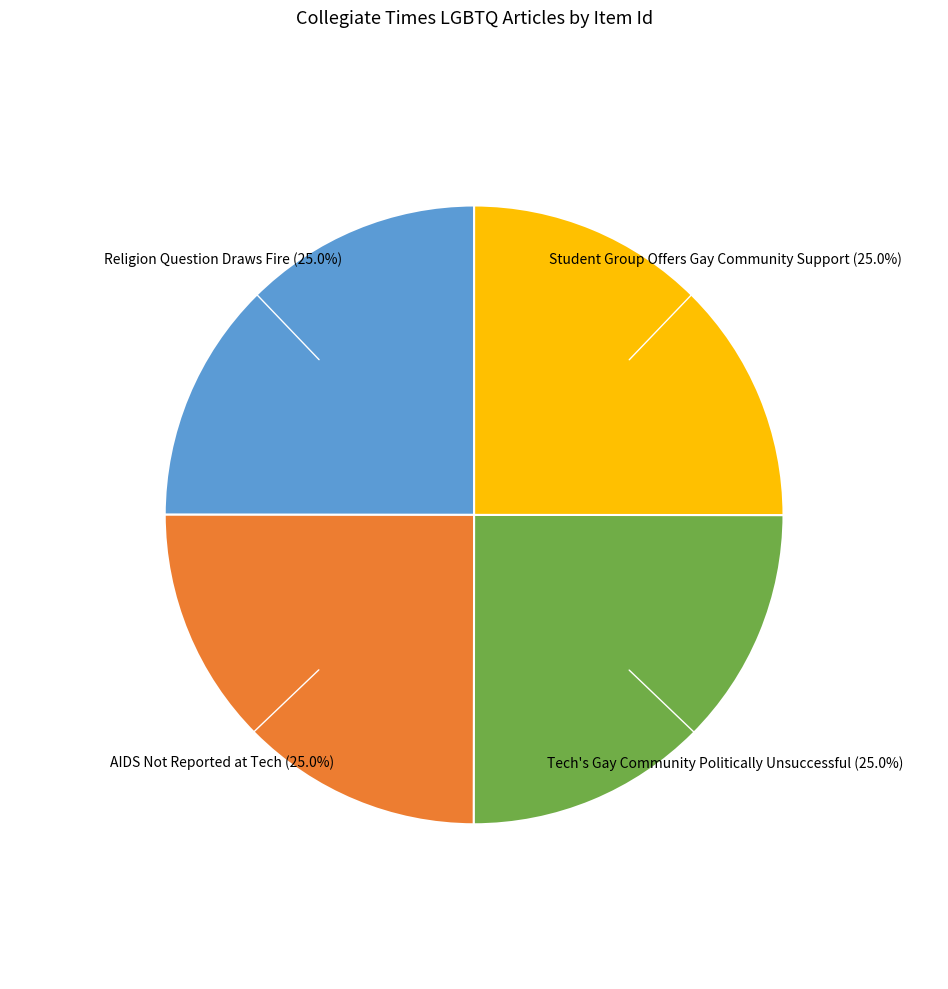

What percentage is the AIDS Not Reported at Tech slice, to the nearest percent?

25%